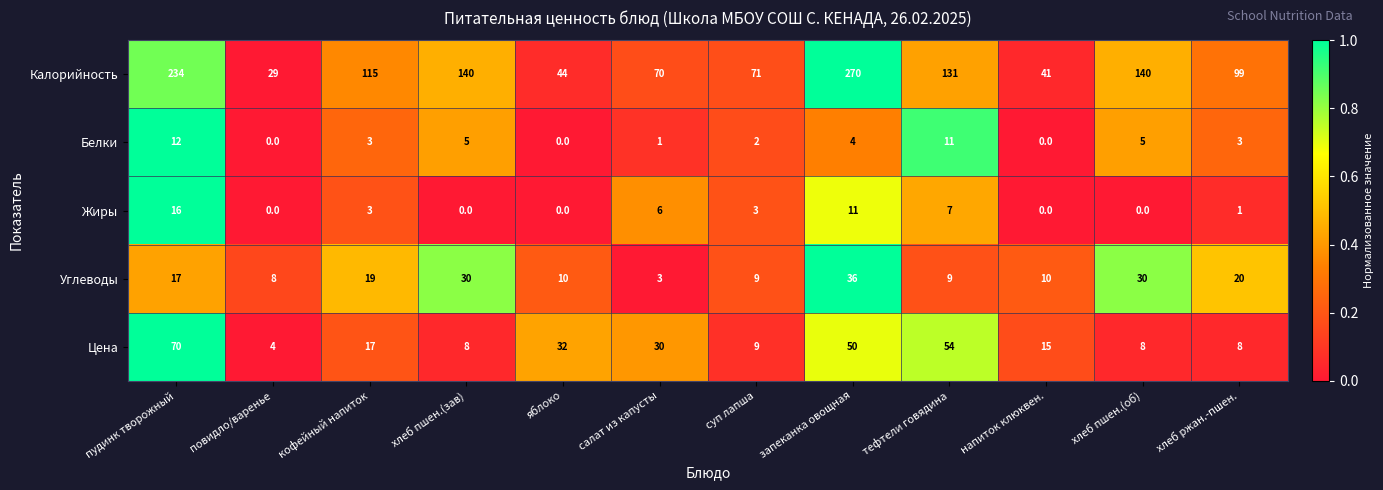

What is the sum of all Углеводы values?

201